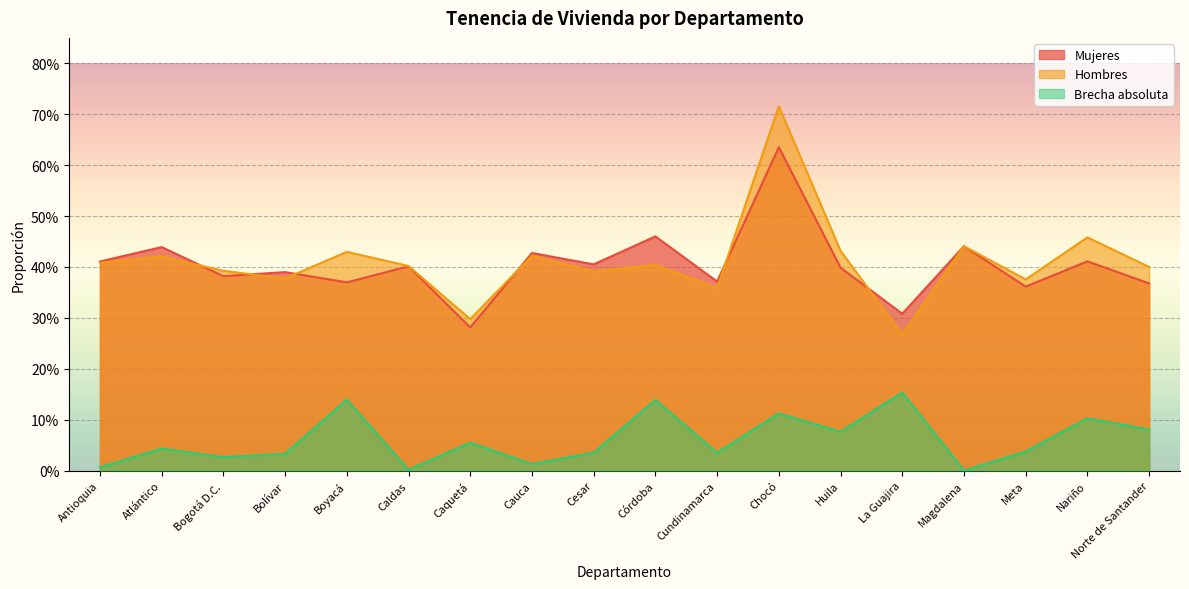

How many interior local valleys does the Hombres series have?

6